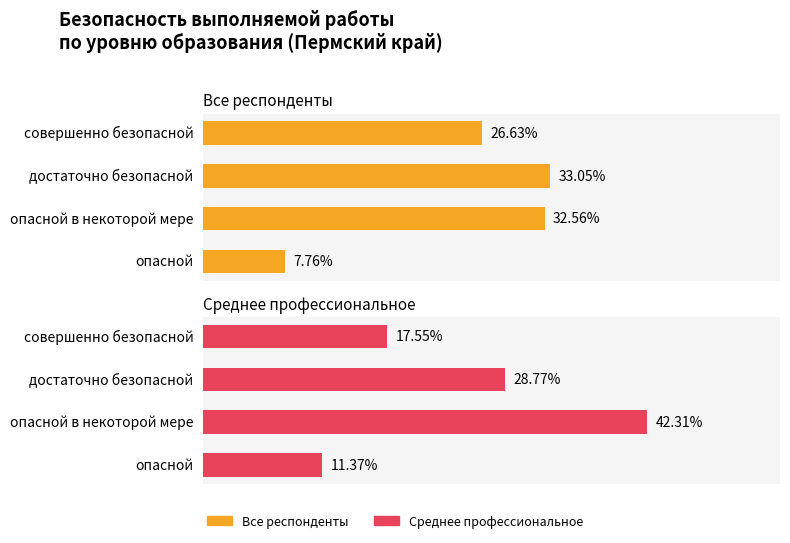

Is it true that Среднее профессиональное equals 30.9 at совершенно безопасной?

False